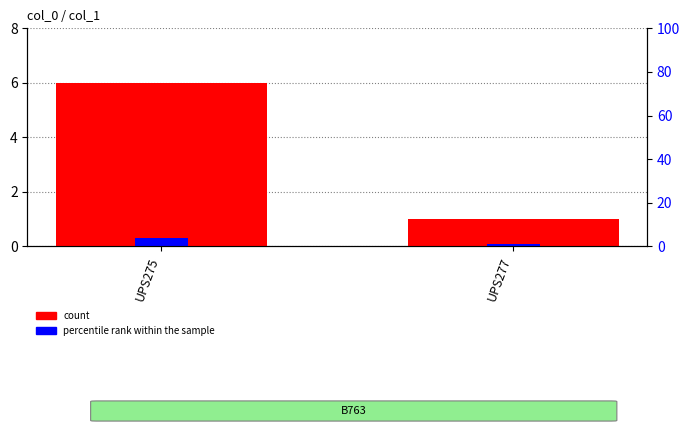

Read the count value at UPS277.

1.0